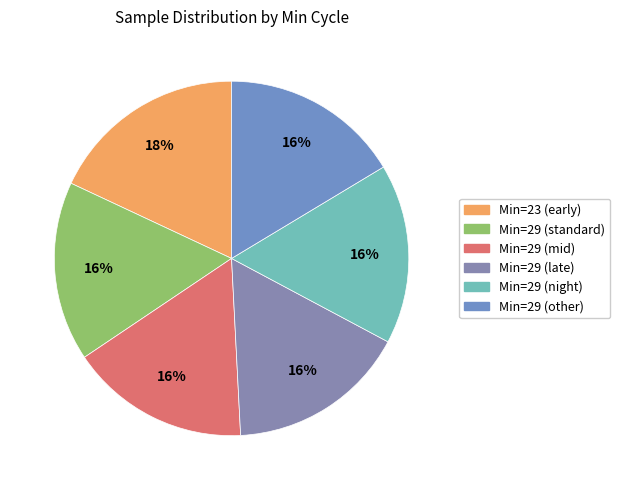

How many slices are in this pie chart?

6